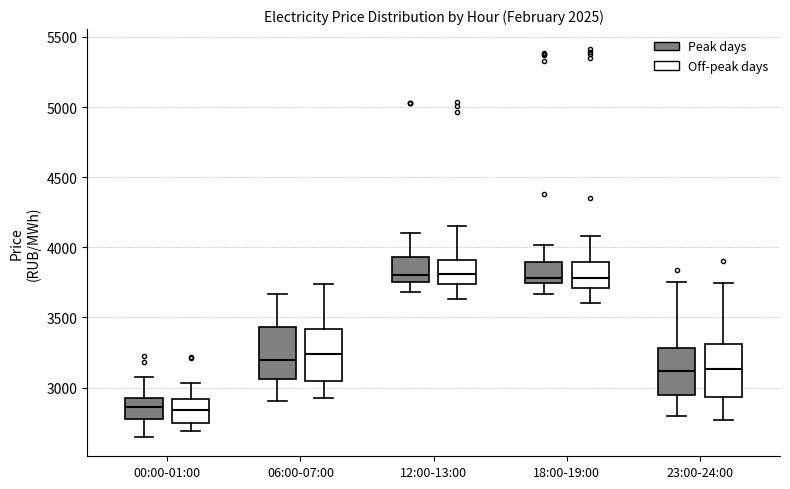

Where is the lower edge of the box for 00:00-01:00 (Peak days) on the y-axis? The values are not printed on the chart, so give them approximately, as read against the axis.

2750